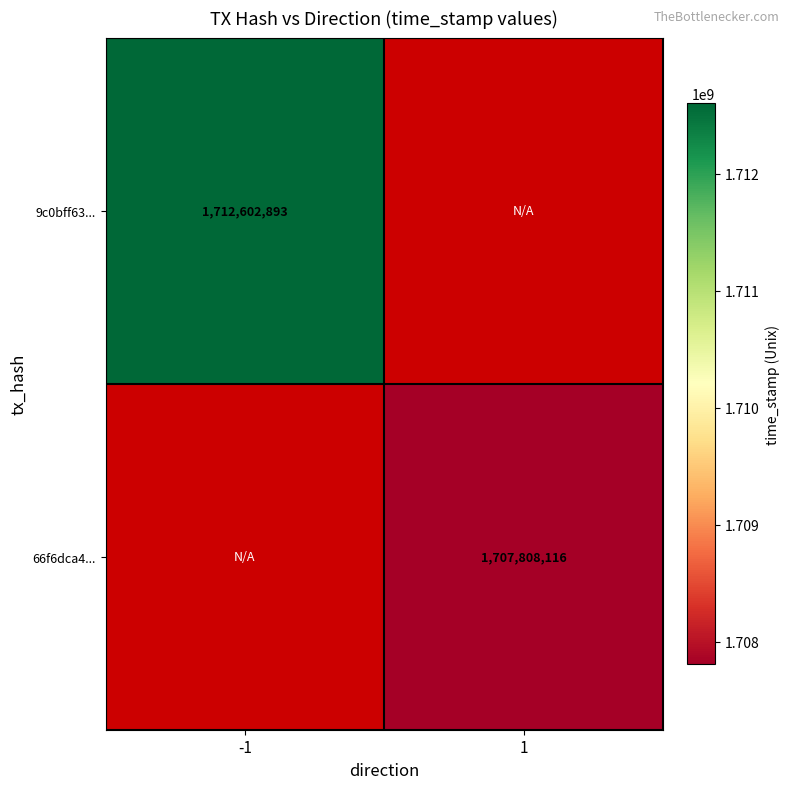

What is the minimum value shown in the chart?

1707808116.0